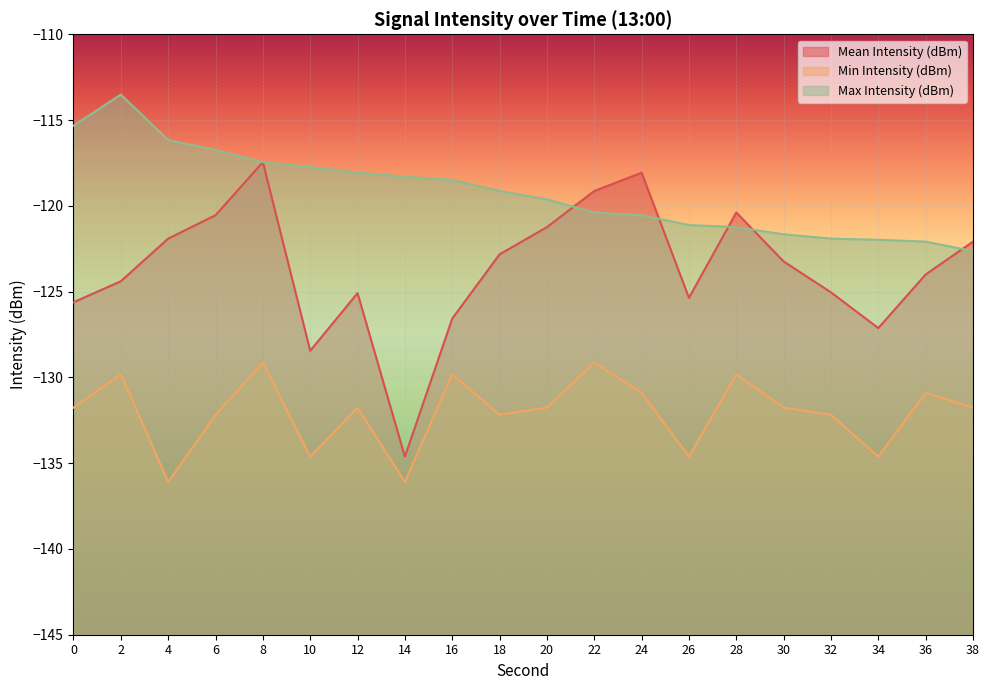

How many values in the Min Intensity (dBm) series exceed -131?

7